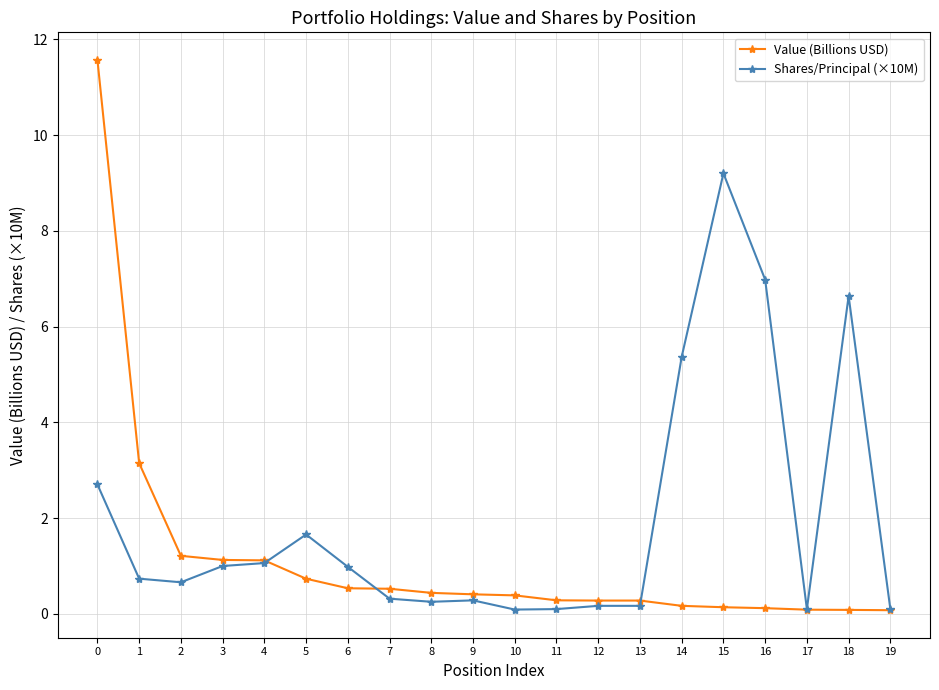

What is the minimum value shown in the chart?

0.1